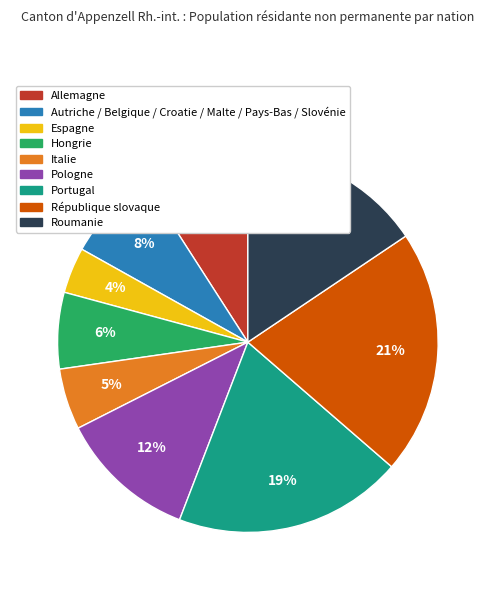

Is it true that Hongrie is 6% of the pie?

True